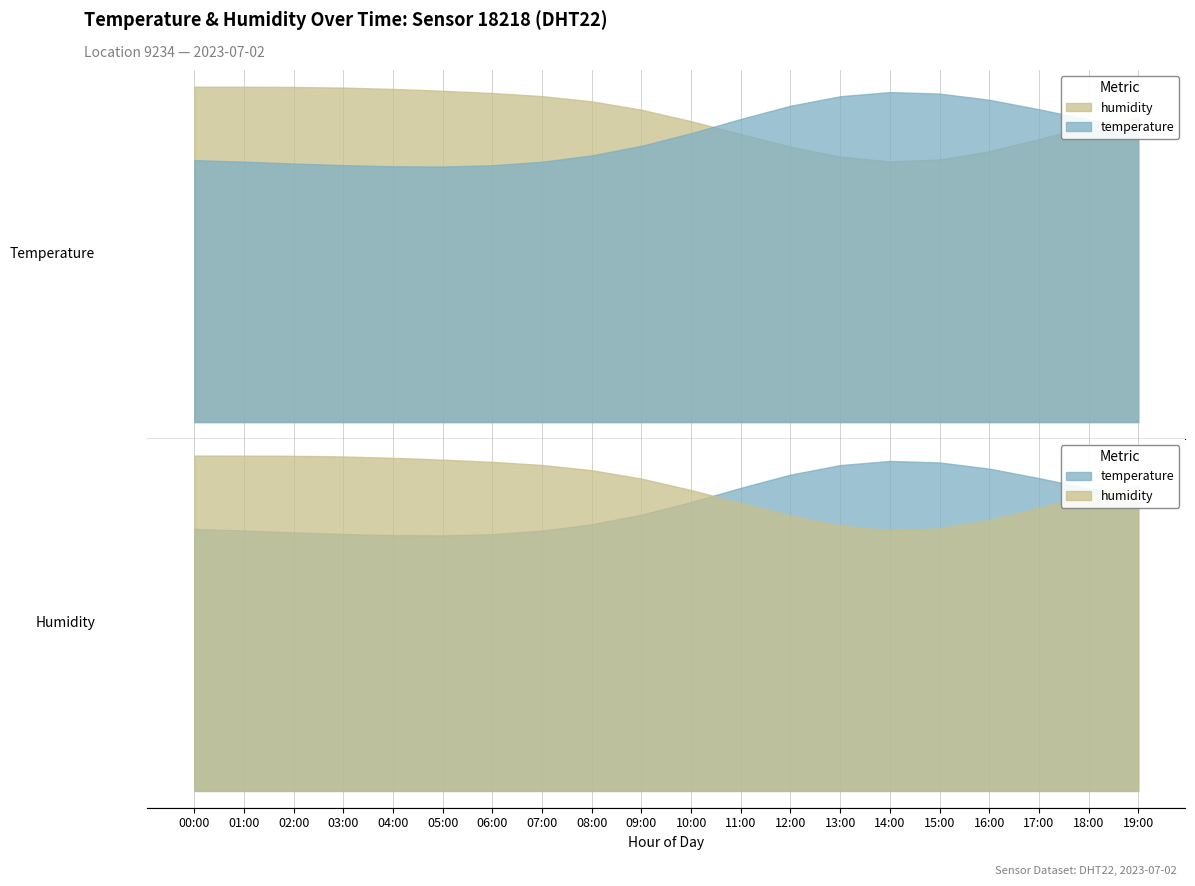

How many lines are shown in the chart?

2